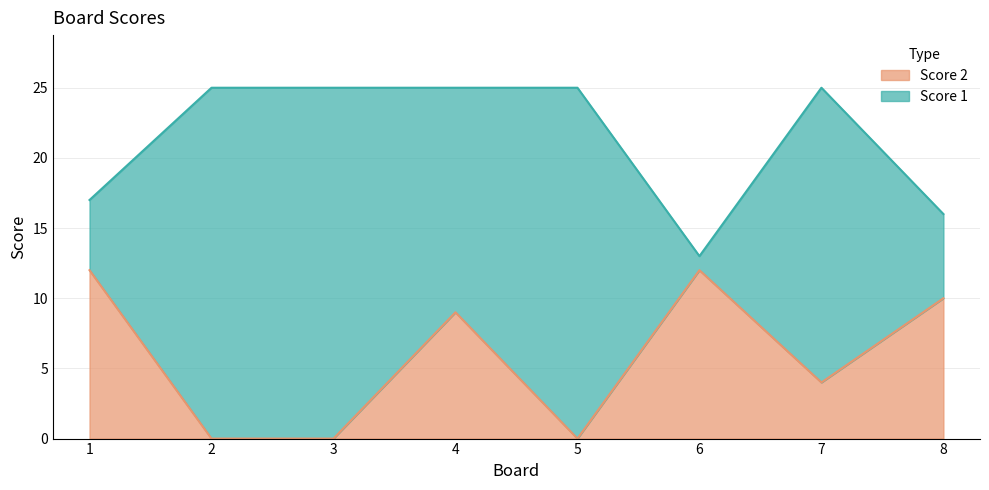

What is the value of the Score 2 point at the 6th from the left?

12